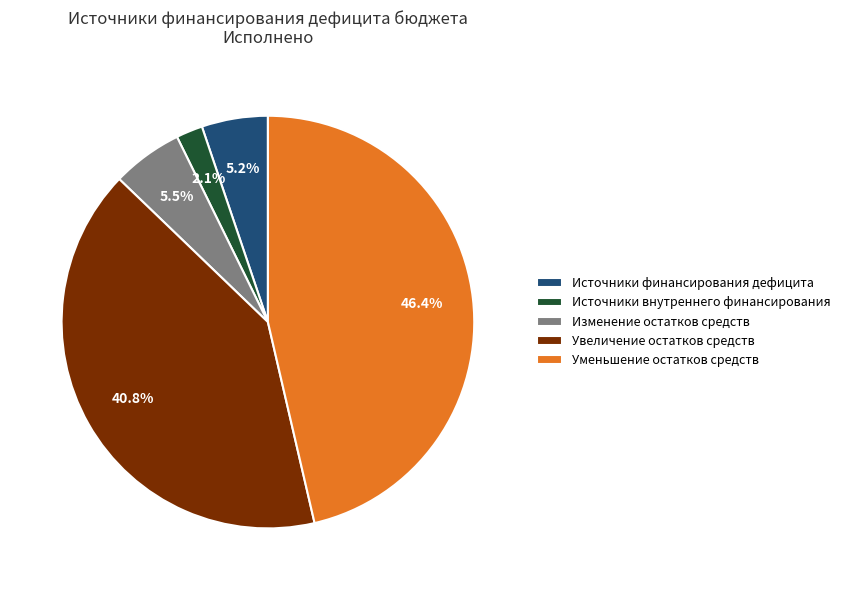

The Увеличение остатков средств slice represents 41% of the pie. True or false?

True